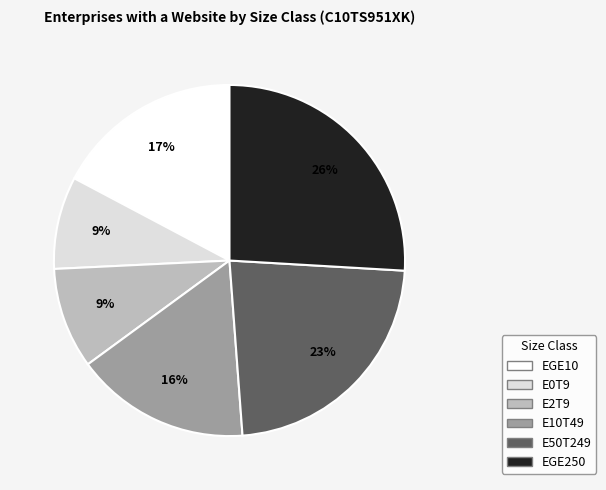

Between E0T9 and E50T249, which is larger?

E50T249